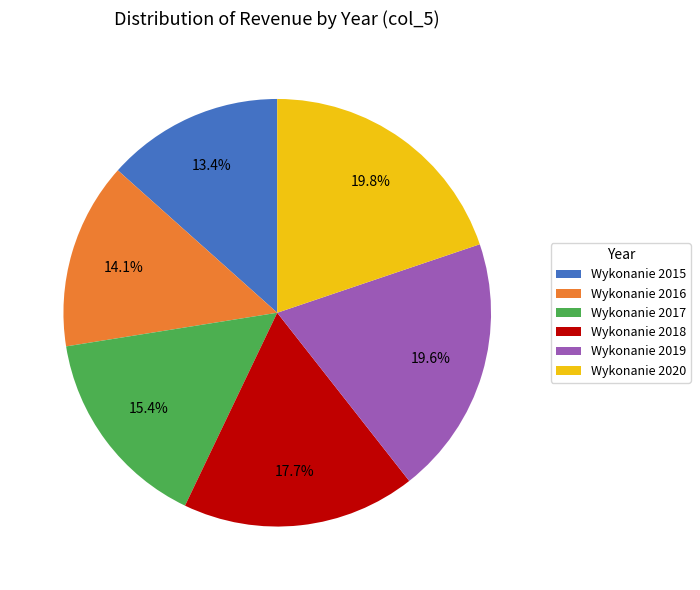

What is the ratio of the value at Wykonanie 2019 to the value at Wykonanie 2020?

1.0